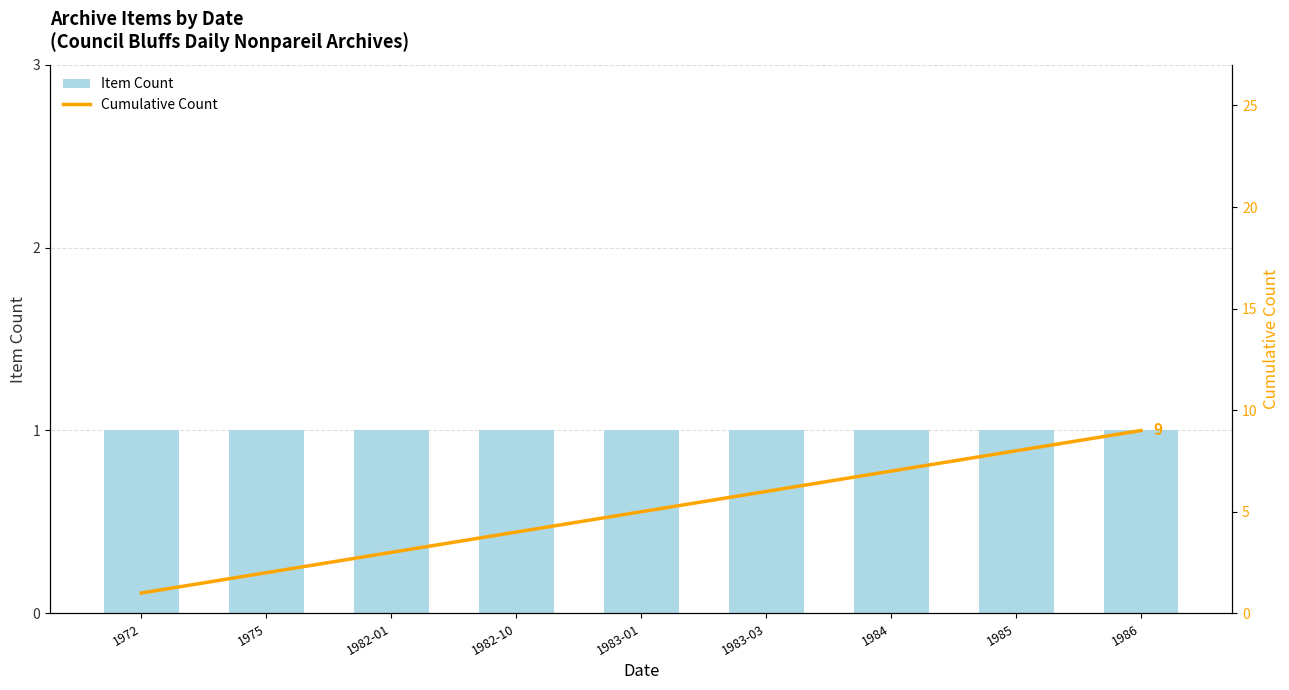

What is the spread (max minus min) of values at 1984?

6